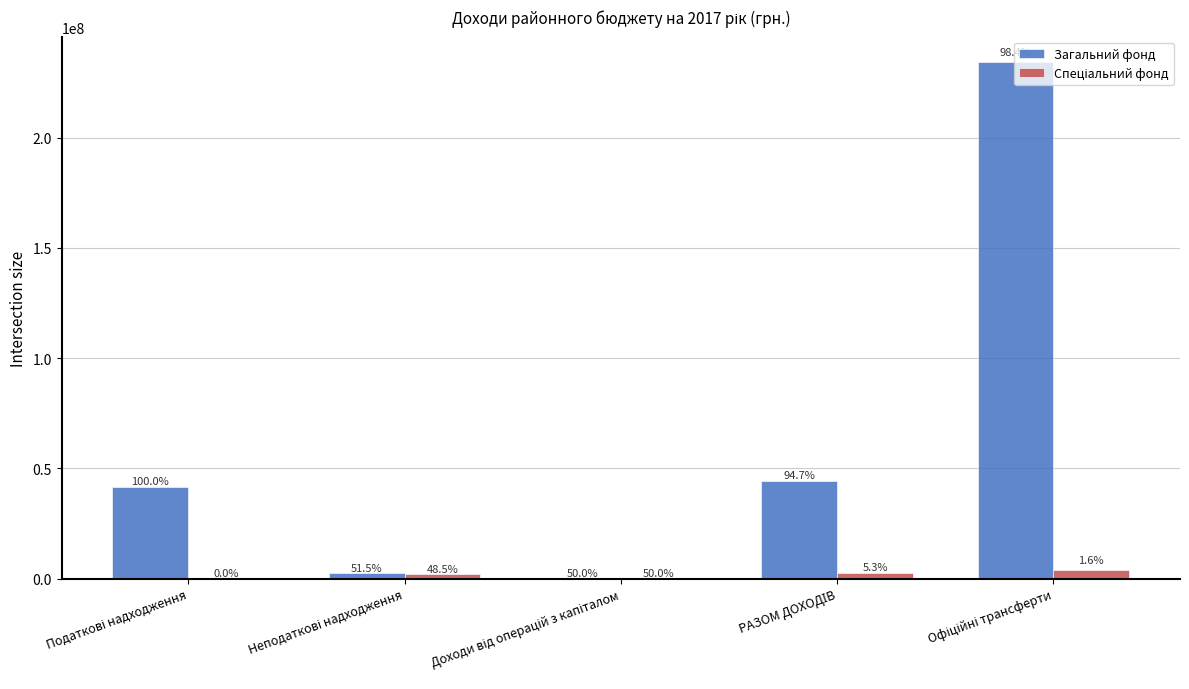

What is the sum of the Загальний фонд values at Податкові надходження and Неподаткові надходження?

44220706.9